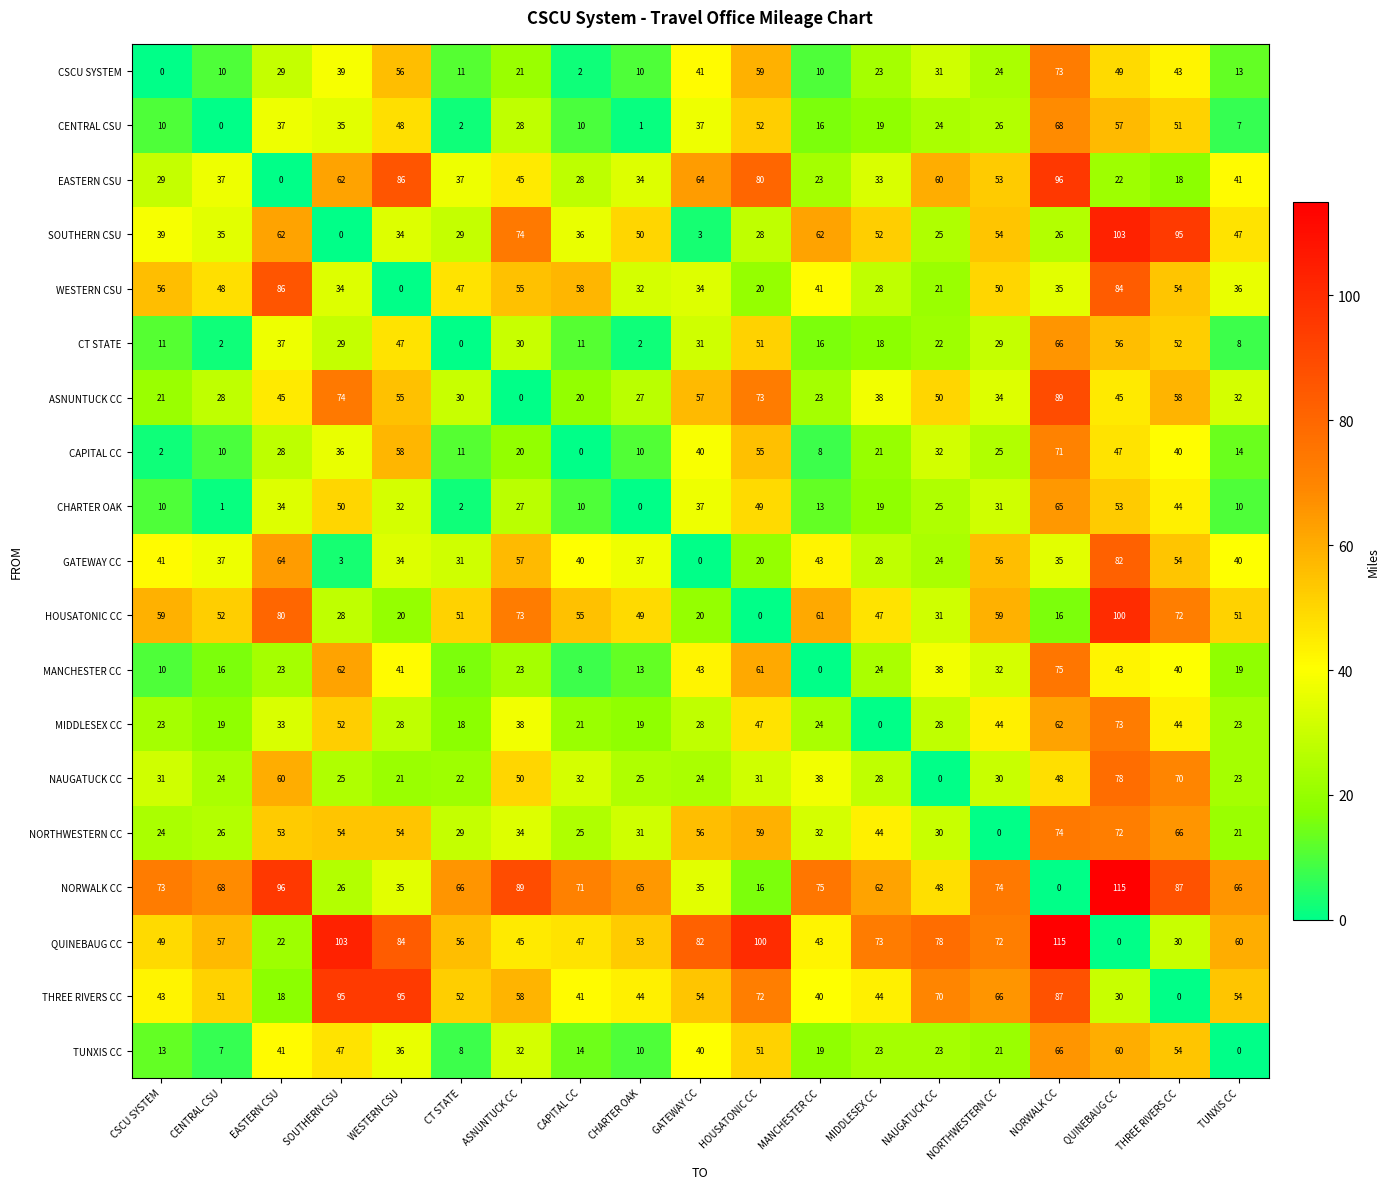

How many categories are shown in the chart?

19